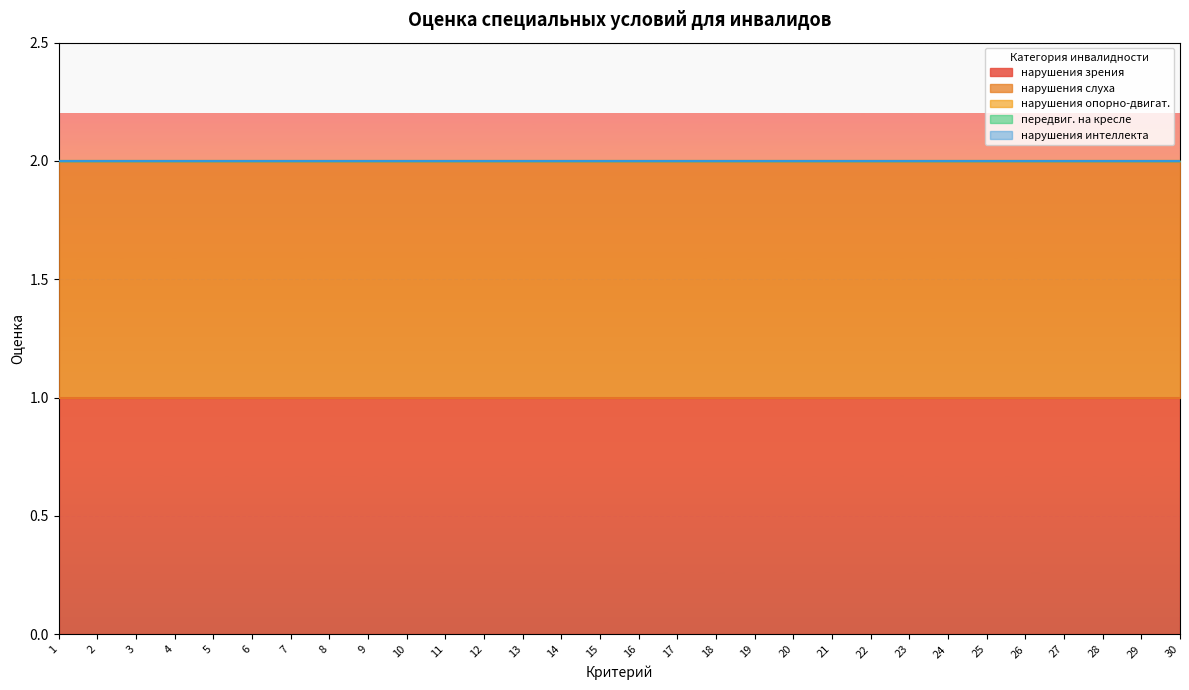

True or false: нарушения зрения and передвиг. на кресле cross at least once.

False